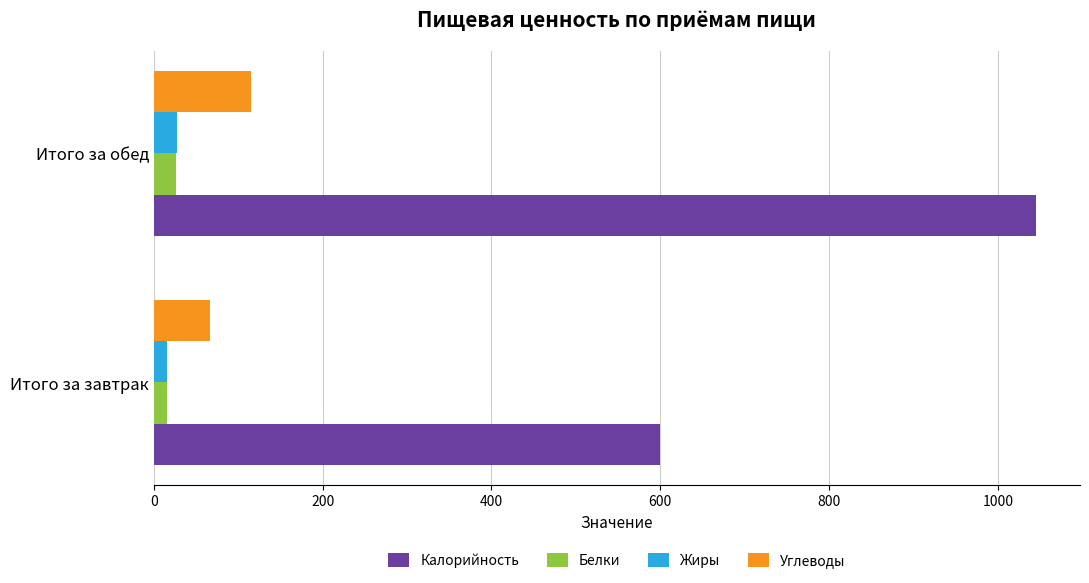

What is the lowest value of the Калорийность series?

600